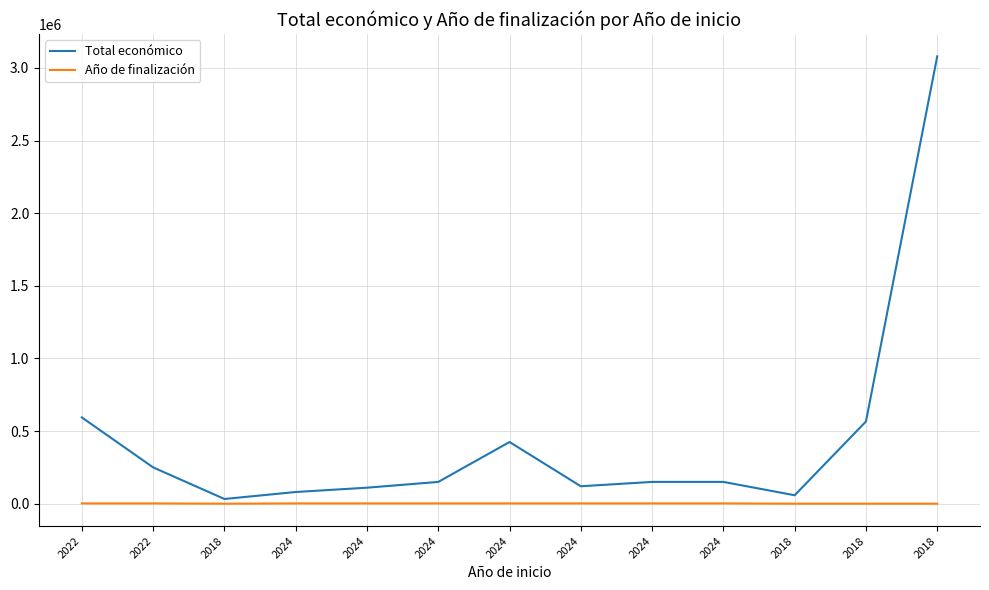

How many values in the Total económico series are below 150000?

6